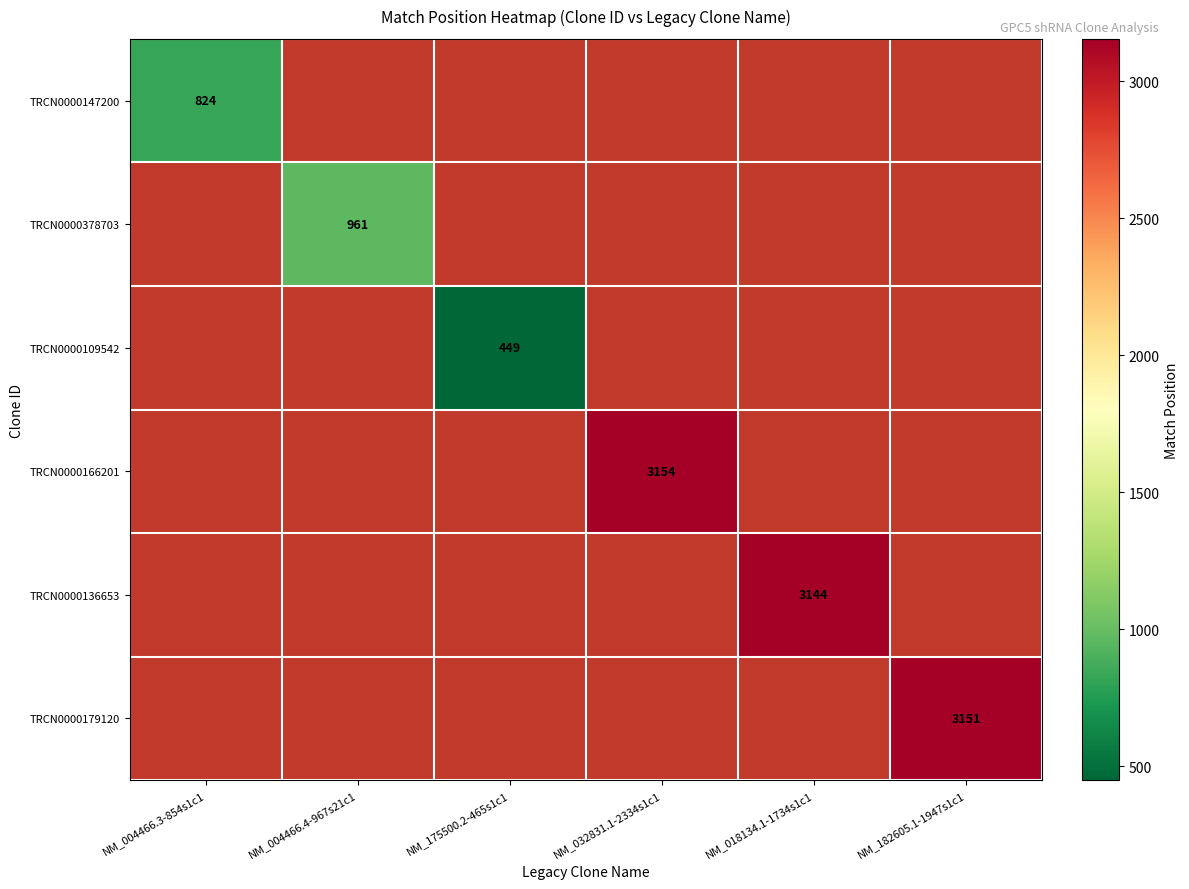

How many data points does each series have?

6